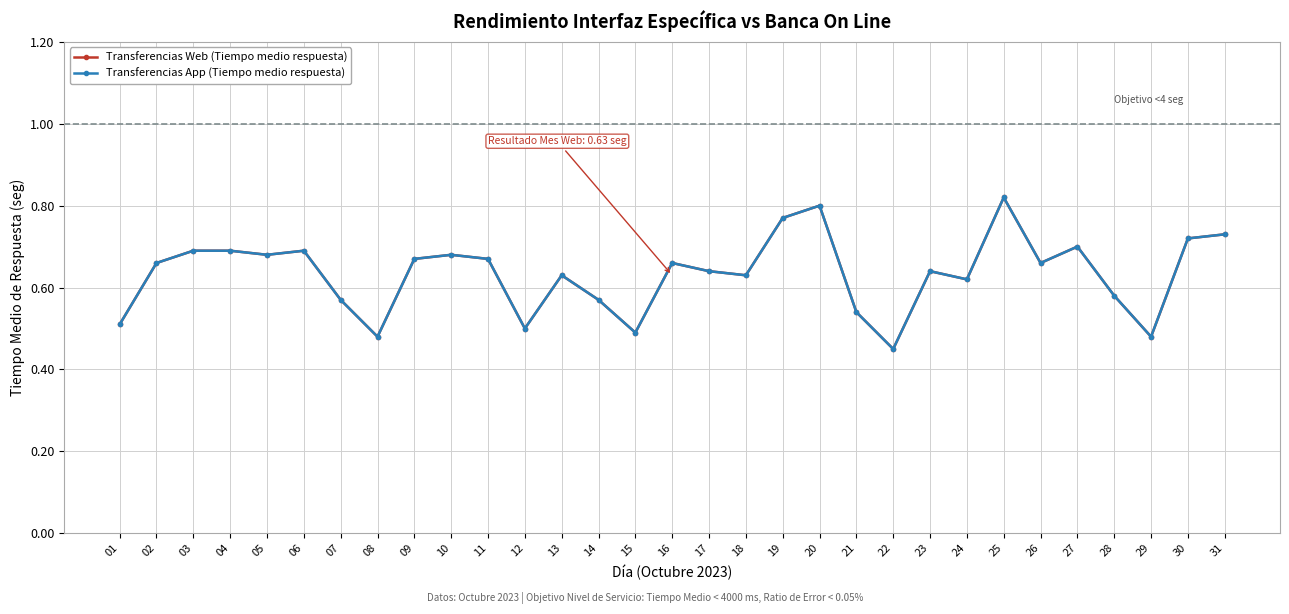

True or false: Transferencias Web (Tiempo medio respuesta) and Transferencias App (Tiempo medio respuesta) cross at least once.

False